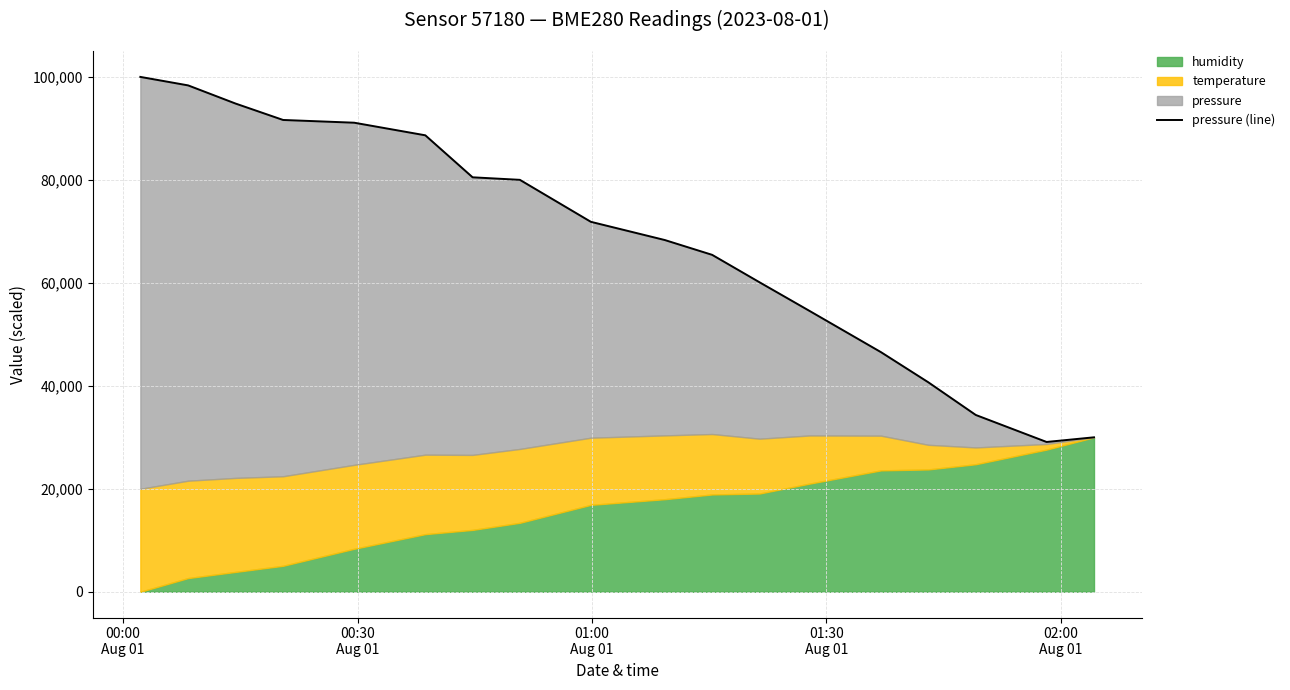

How many data points are above 71854?

9